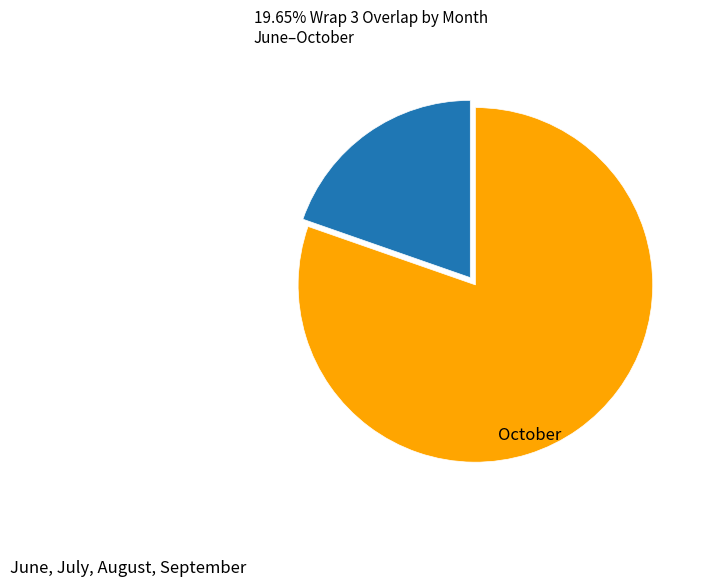

Does October represent more than half of the total?

No